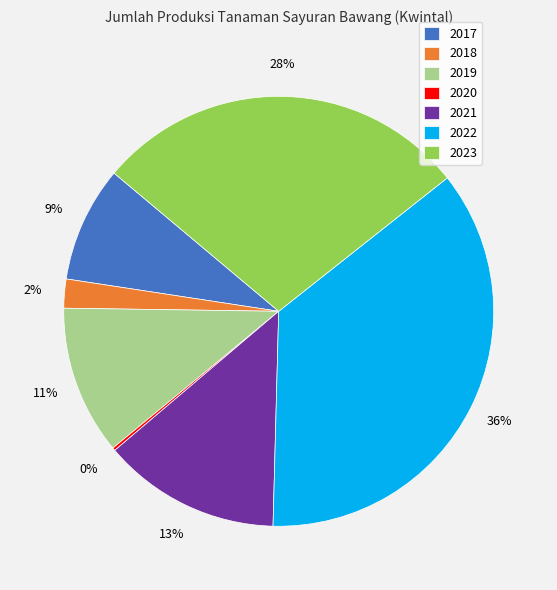

The 2018 slice represents 2% of the pie. True or false?

True